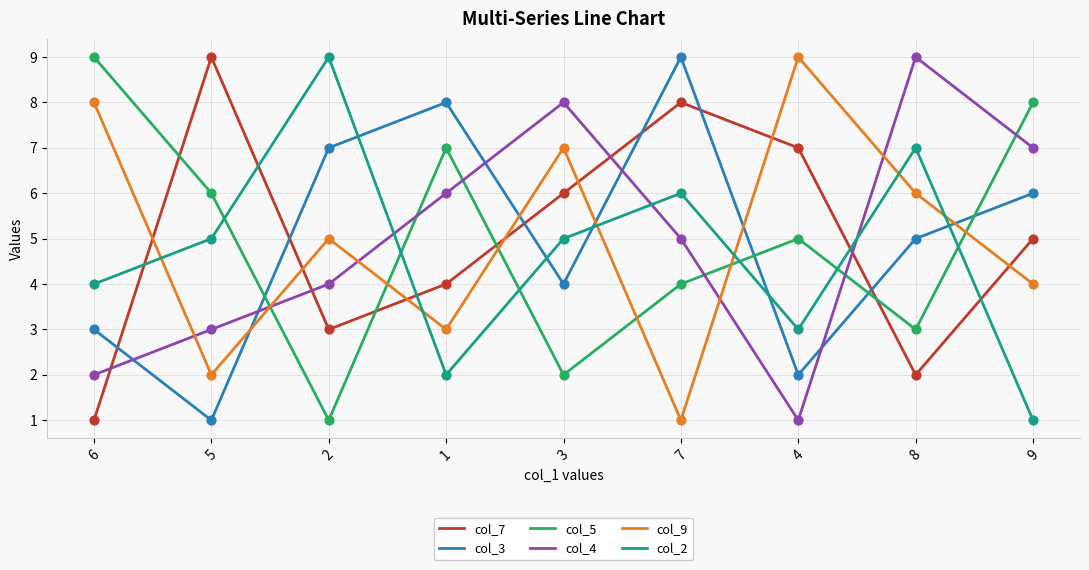

Between 2 and 9, which series saw the biggest shift?

col_2